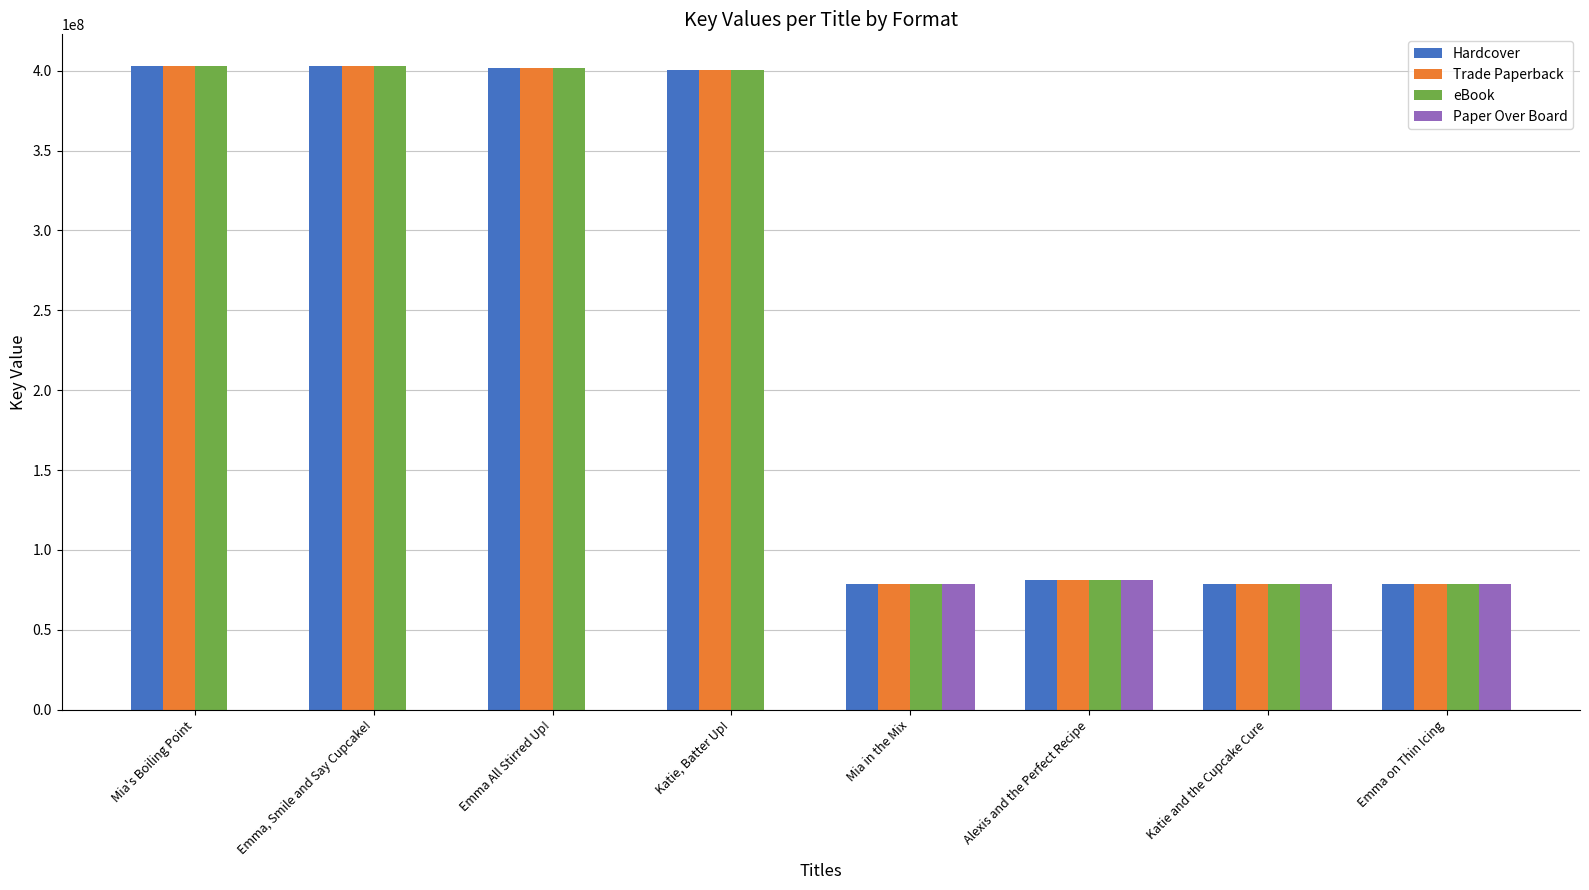

What is the sum of all Paper Over Board values?

317186518